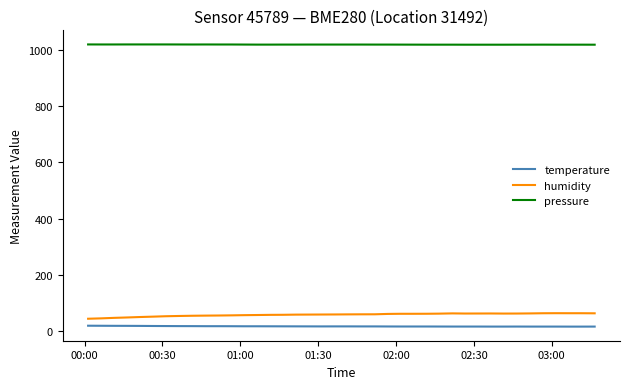

Rank the series by their maximum value, from highest to lowest.

pressure, humidity, temperature